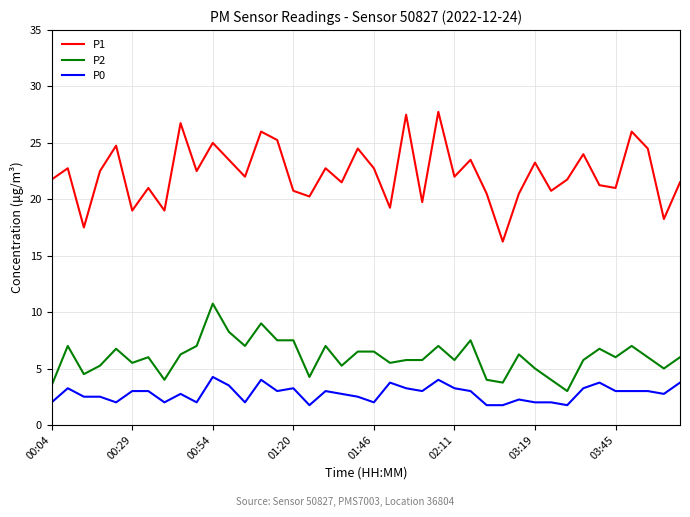

Does the chart have visible grid lines?

Yes